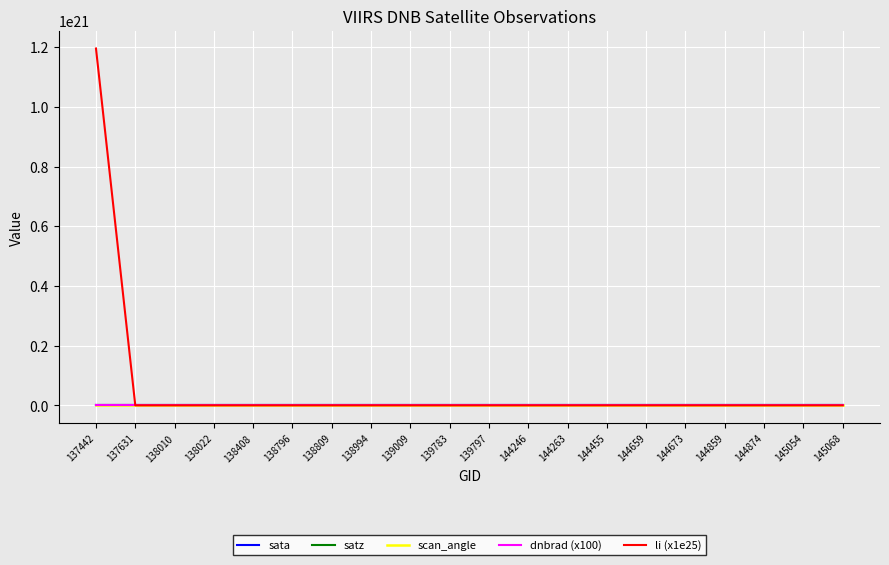

Which series has the widest spread of values?

li (x1e25)